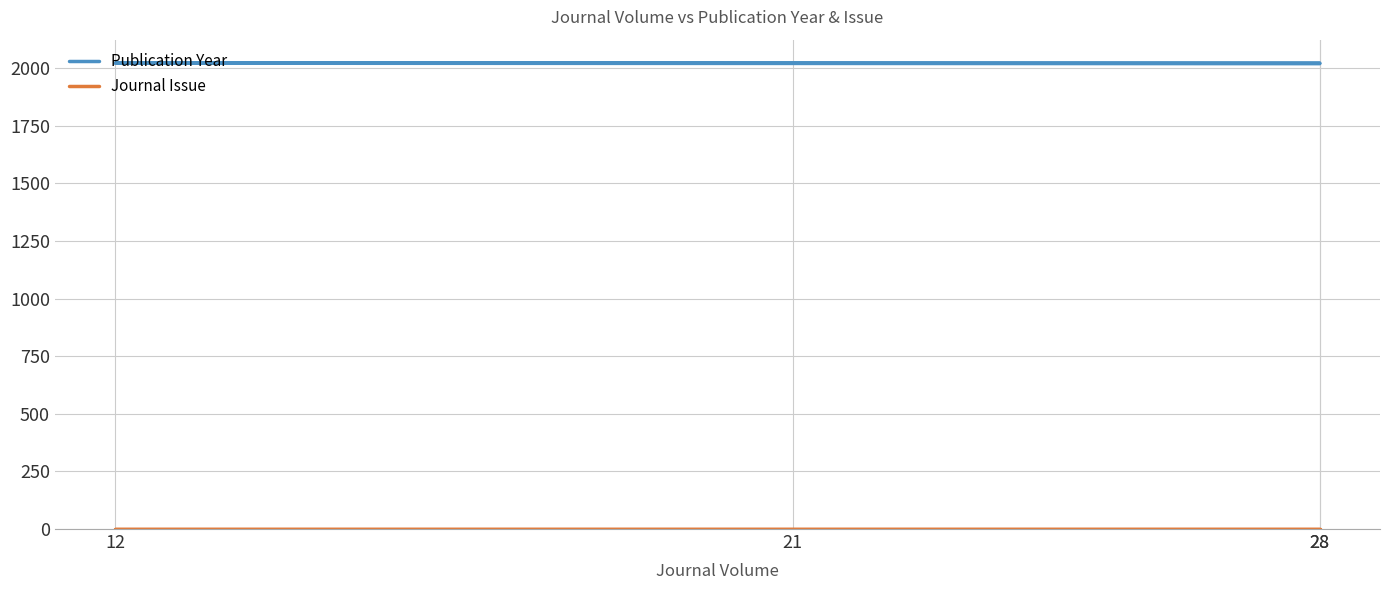

What is the highest value of the Journal Issue series?

1